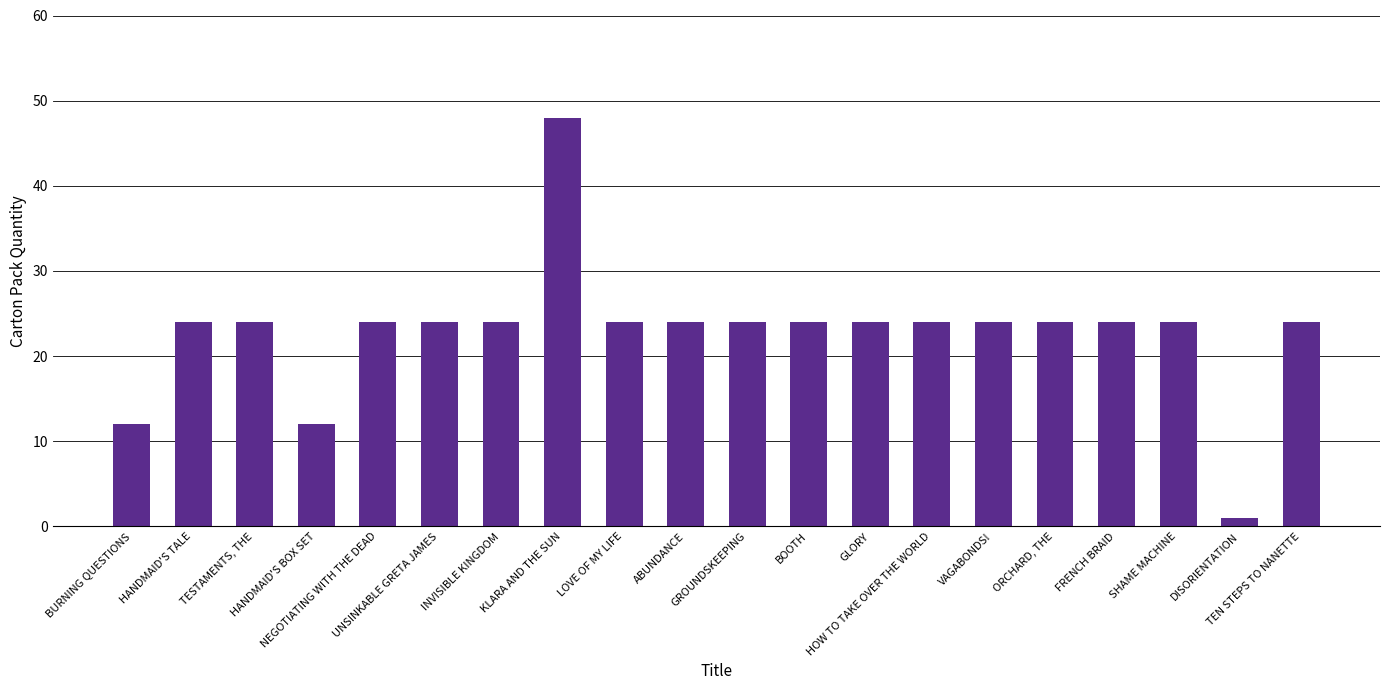

What is the greatest value displayed?

48